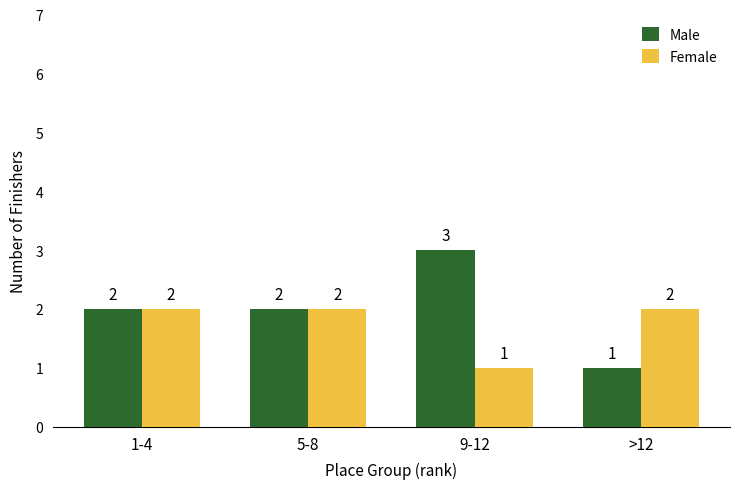

Is the value of Female at 5-8 greater than the value of Male at >12?

Yes